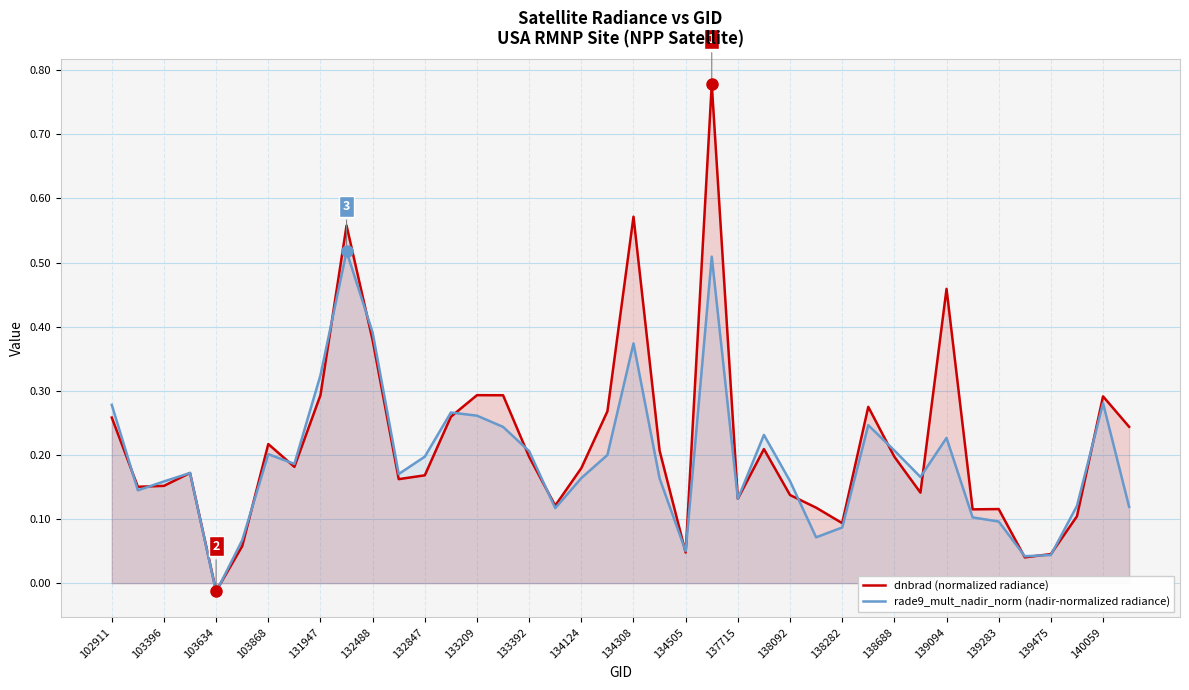

True or false: rade9_mult_nadir_norm (nadir-normalized radiance) has more than 1 points higher than both neighbors.

True